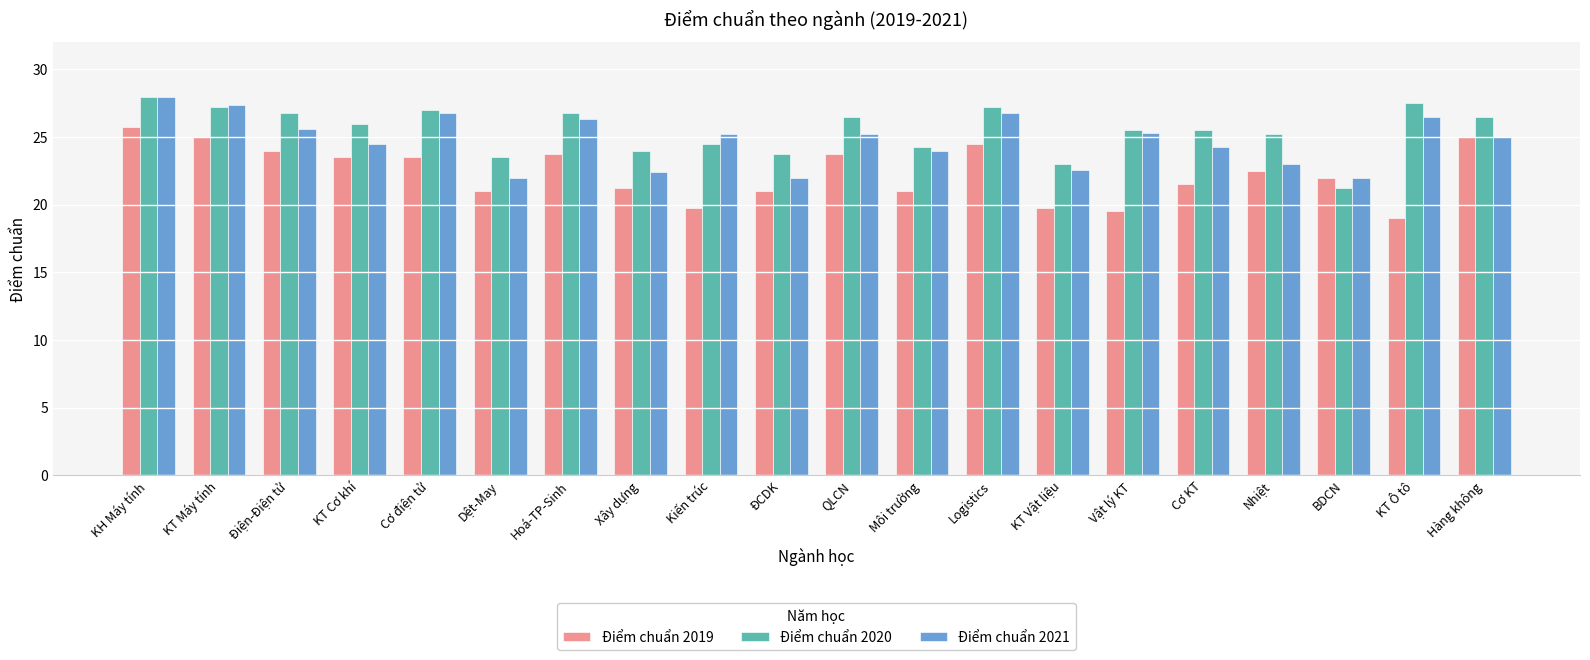

What is the sum of all Điểm chuẩn 2019 values?

447.0